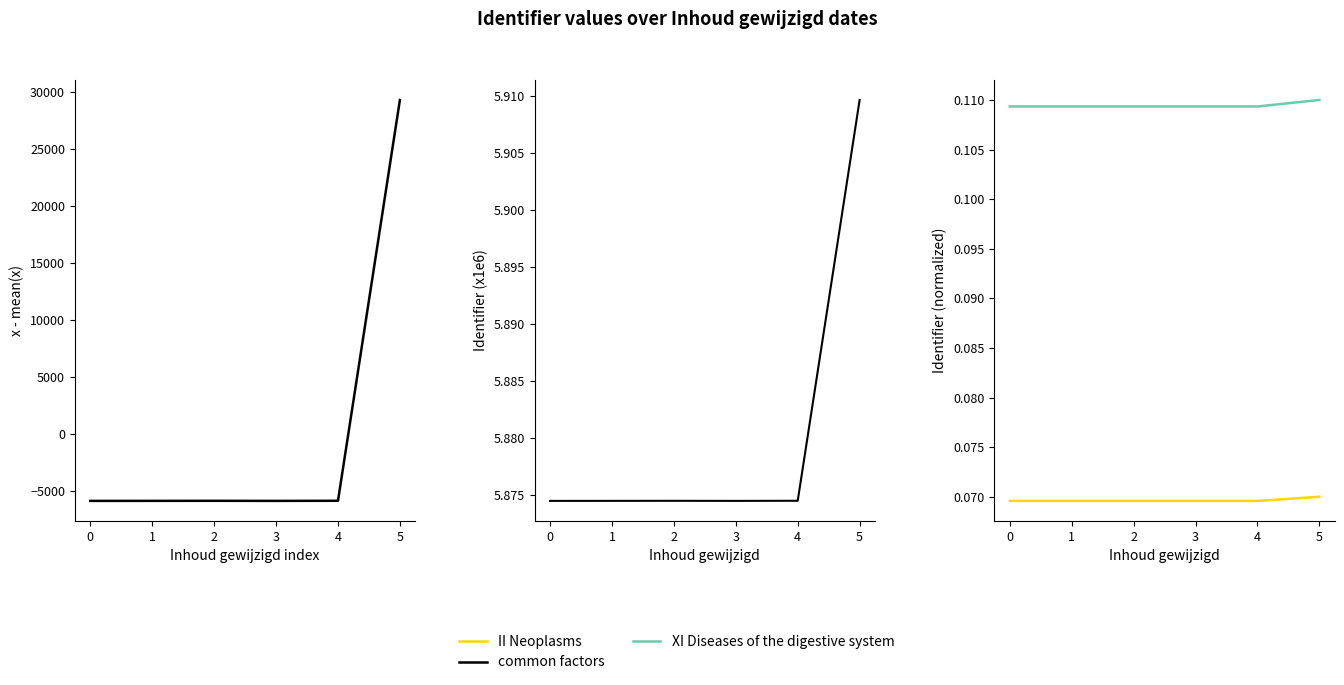

Where is the first local maximum for II Neoplasms?

2